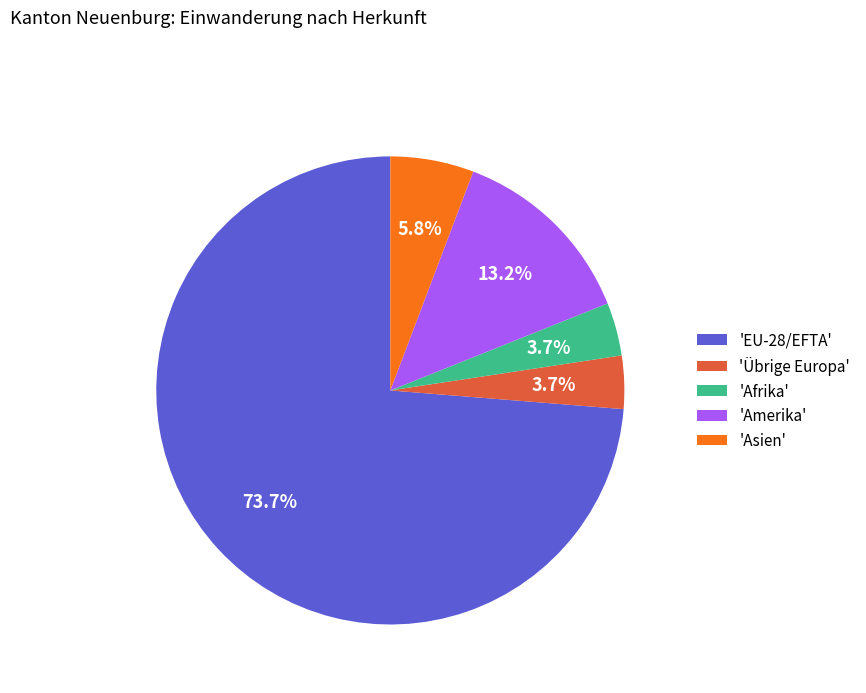

What percentage is NOT represented by 'Übrige Europa'?

96.3%